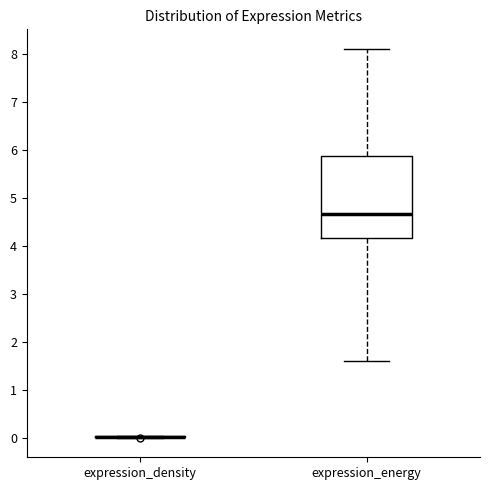

Reading left to right, read every box against the y-axis: the position of its median line, the range the box covers, and the ends of its whiskers. The values are not printed on the chart, so give them approximately, as read against the axis.

expression_density: box collapsed to a line at 0.0, whiskers 0.0 to 0.1
expression_energy: median 4.7, box 4.2 to 5.9, whiskers 1.6 to 8.1